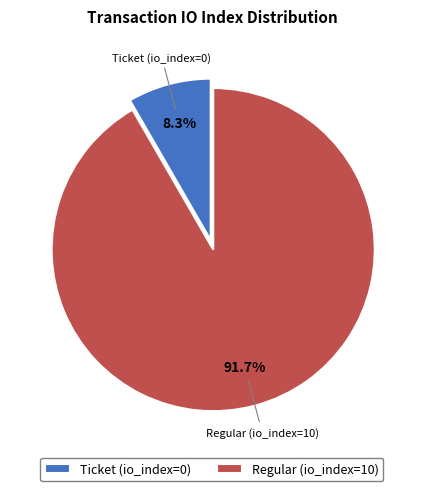

To the nearest percent, what percentage of the pie is Regular (io_index=10)?

92%